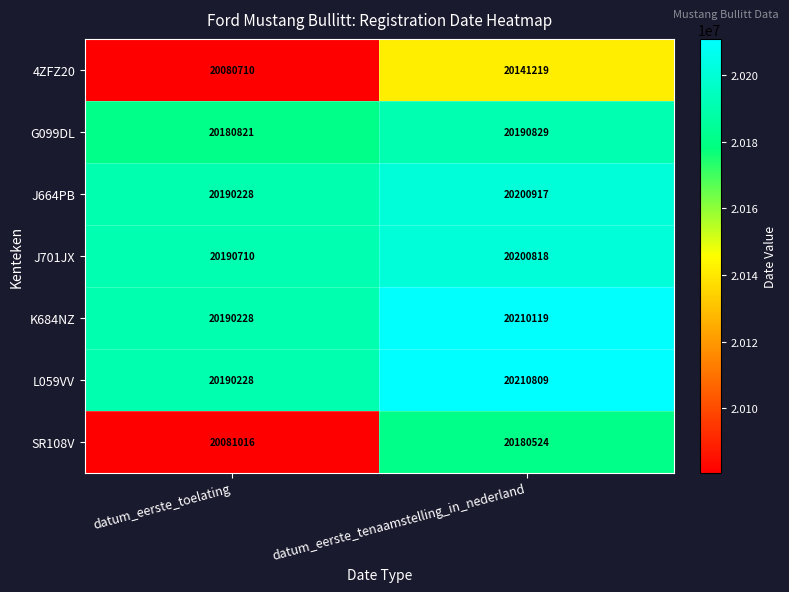

Which label corresponds to the largest value in the chart?

datum_eerste_tenaamstelling_in_nederland